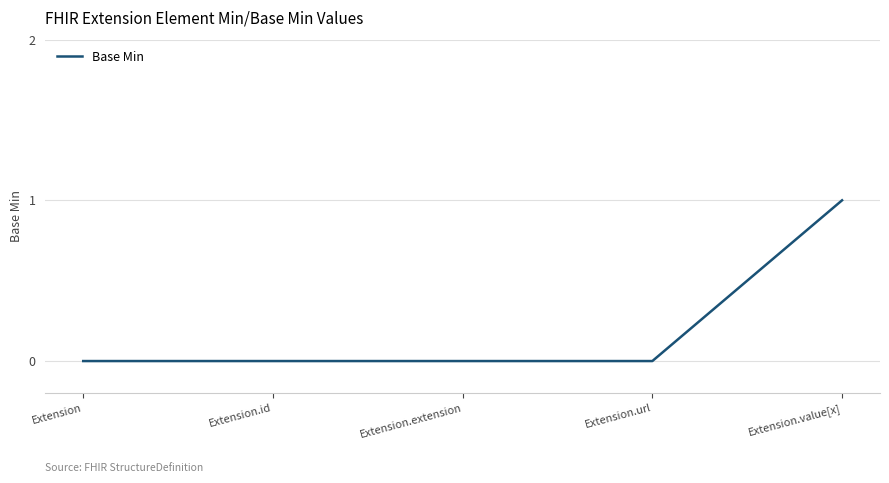

The value at Extension.value[x] is 1. True or false?

True